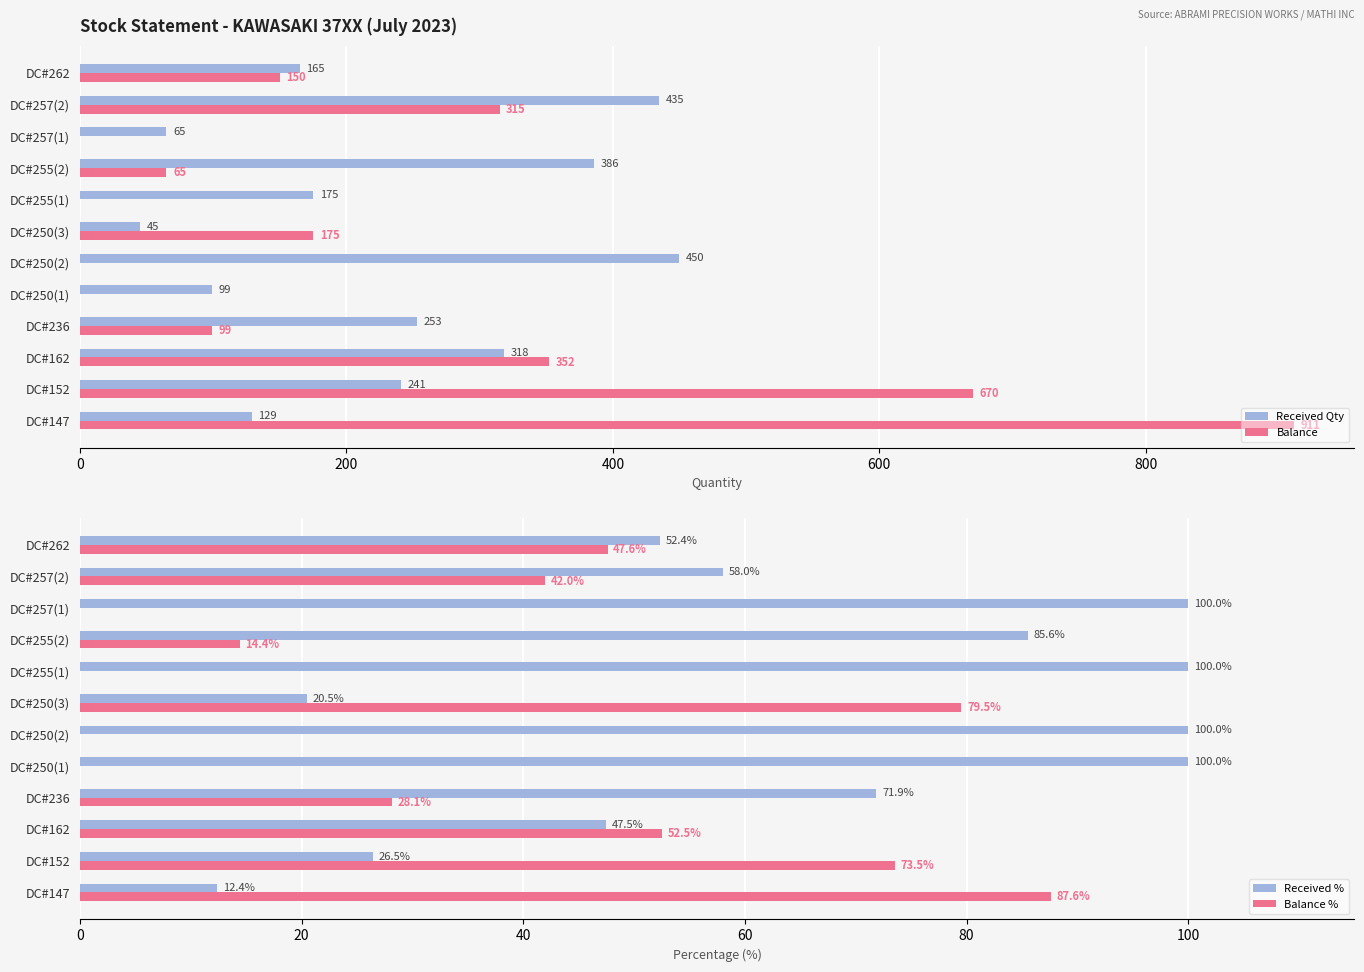

What is the sum of the Received Qty values at DC#152 and DC#257(1)?

306